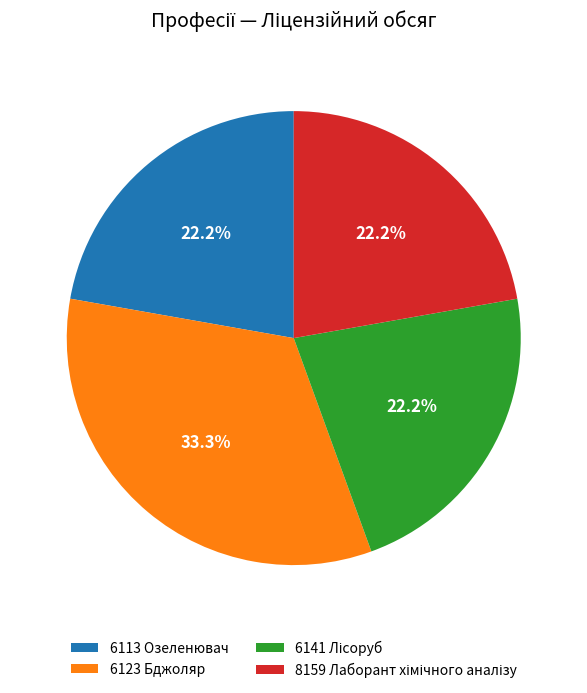

What portion of the pie excludes 6123 Бджоляр?

66.7%